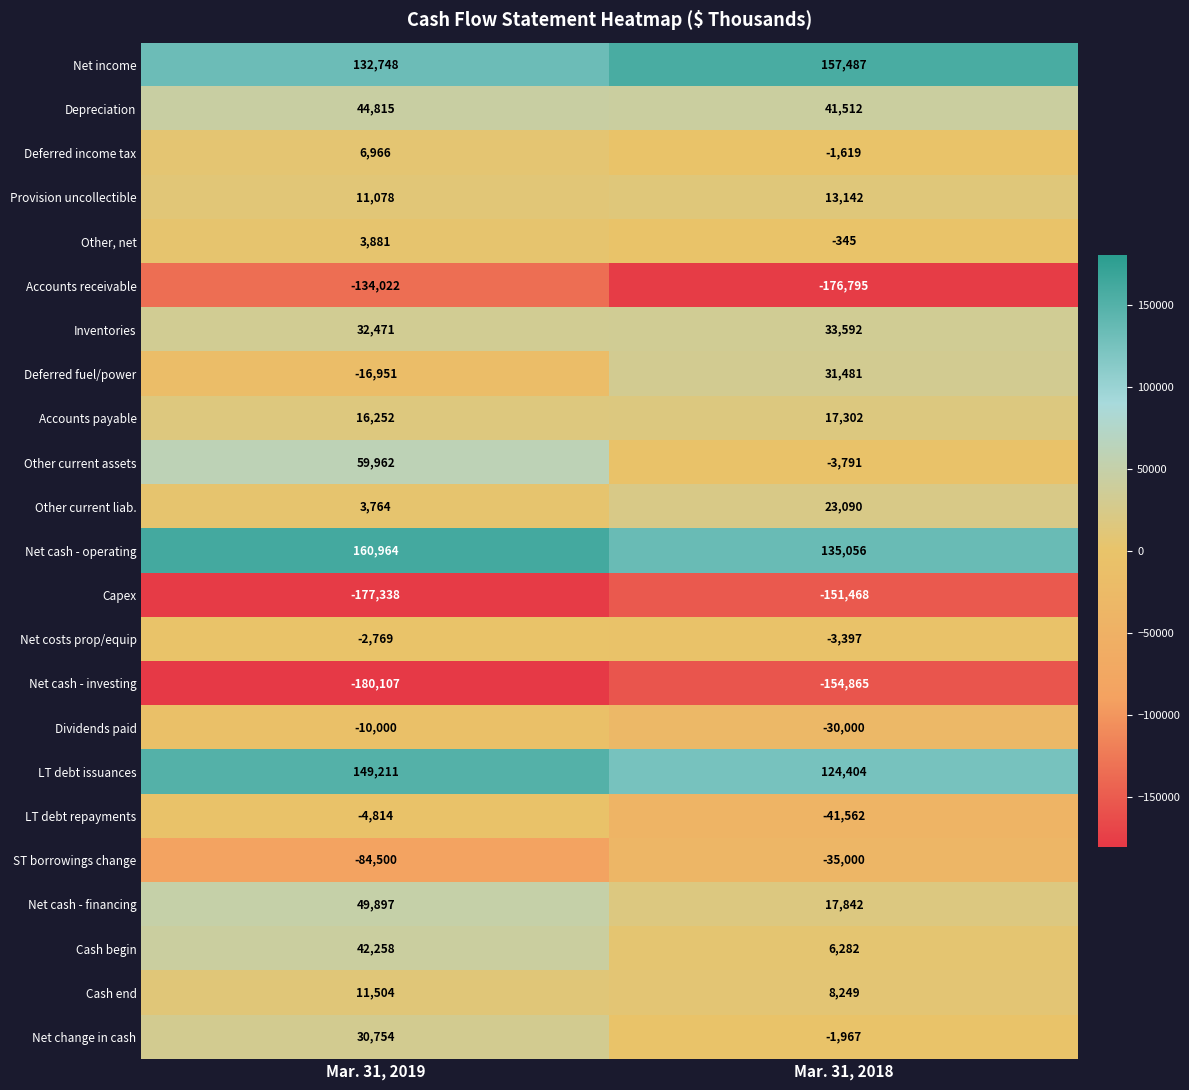

The Accounts receivable series shows -113530 at Mar. 31, 2018. True or false?

False